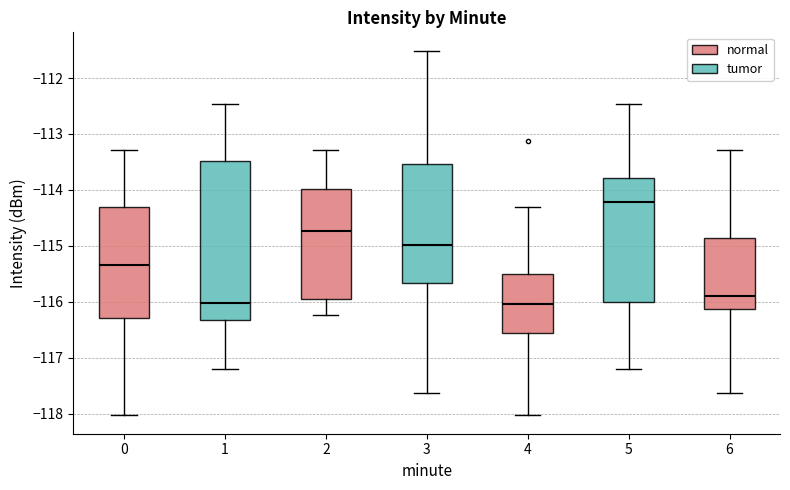

Reading left to right, read every box against the y-axis: the position of its median line, the range the box covers, and the ends of its whiskers. The values are not printed on the chart, so give them approximately, as read against the axis.

0: median -115.3, box -116.3 to -114.3, whiskers -118.0 to -113.3
1: median -116.0, box -116.3 to -113.5, whiskers -117.2 to -112.5
2: median -114.7, box -115.9 to -114.0, whiskers -116.2 to -113.3
3: median -115.0, box -115.7 to -113.5, whiskers -117.6 to -111.5
4: median -116.0, box -116.6 to -115.5, whiskers -118.0 to -114.3
5: median -114.2, box -116.0 to -113.8, whiskers -117.2 to -112.5
6: median -115.9, box -116.1 to -114.9, whiskers -117.6 to -113.3